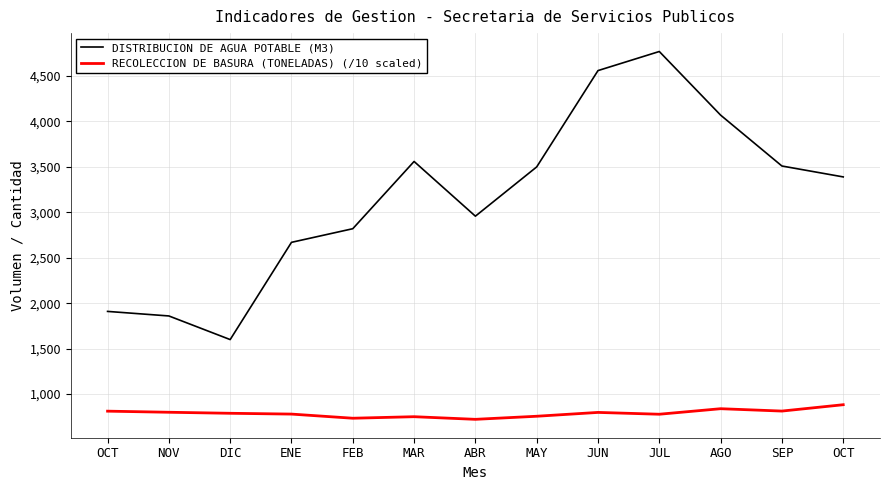

Does the chart have visible grid lines?

Yes